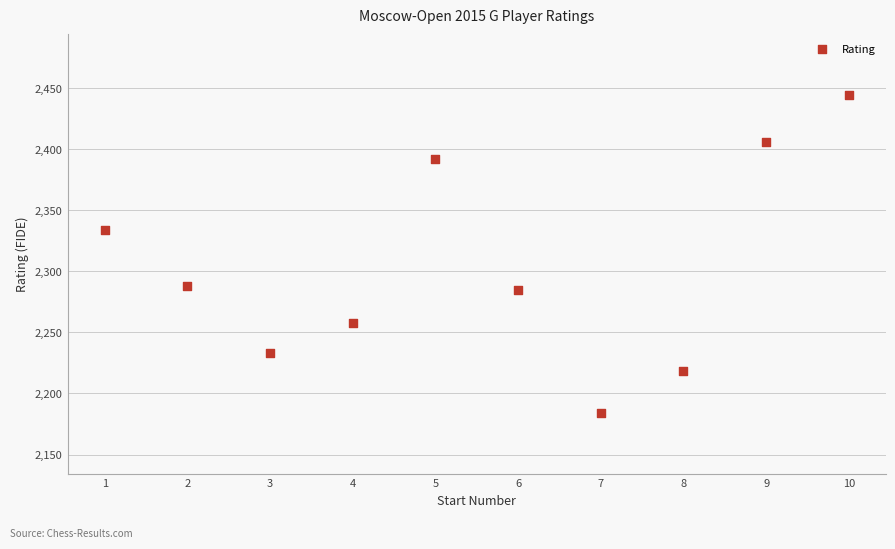

What is the average X value?

6